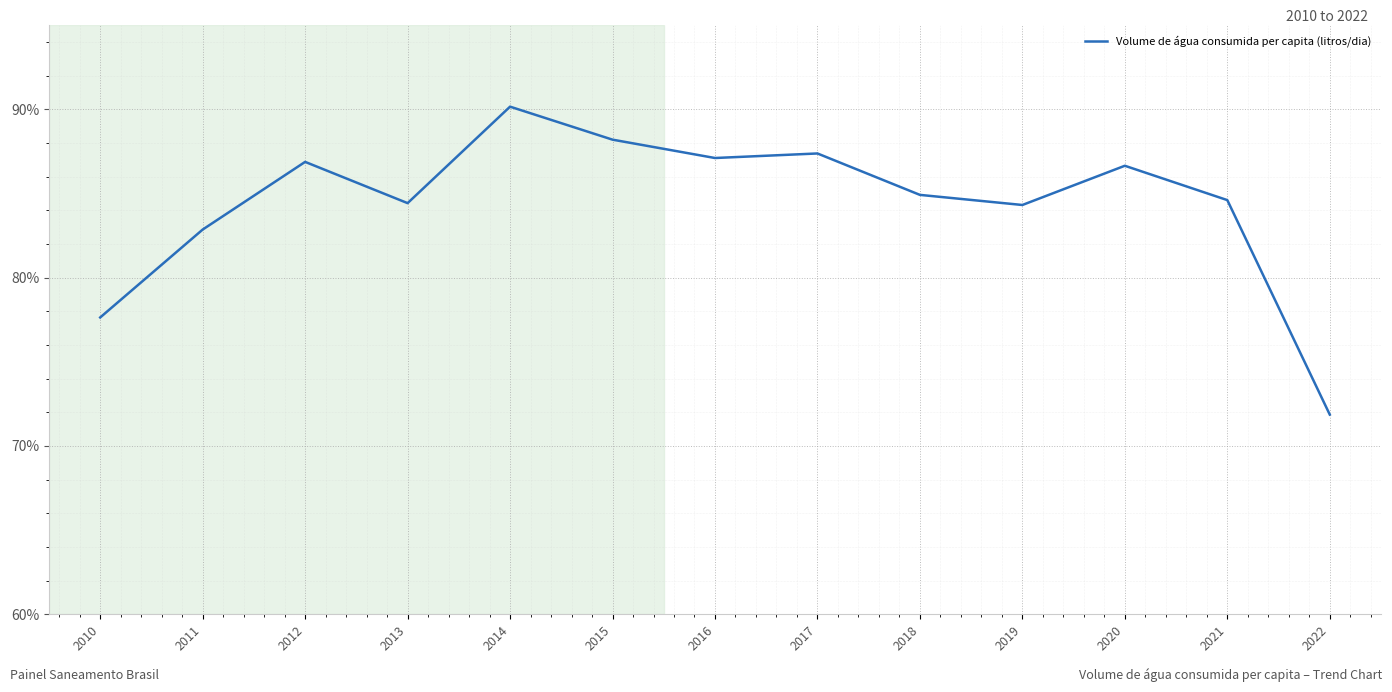

What is the sum of all values?

1096.9